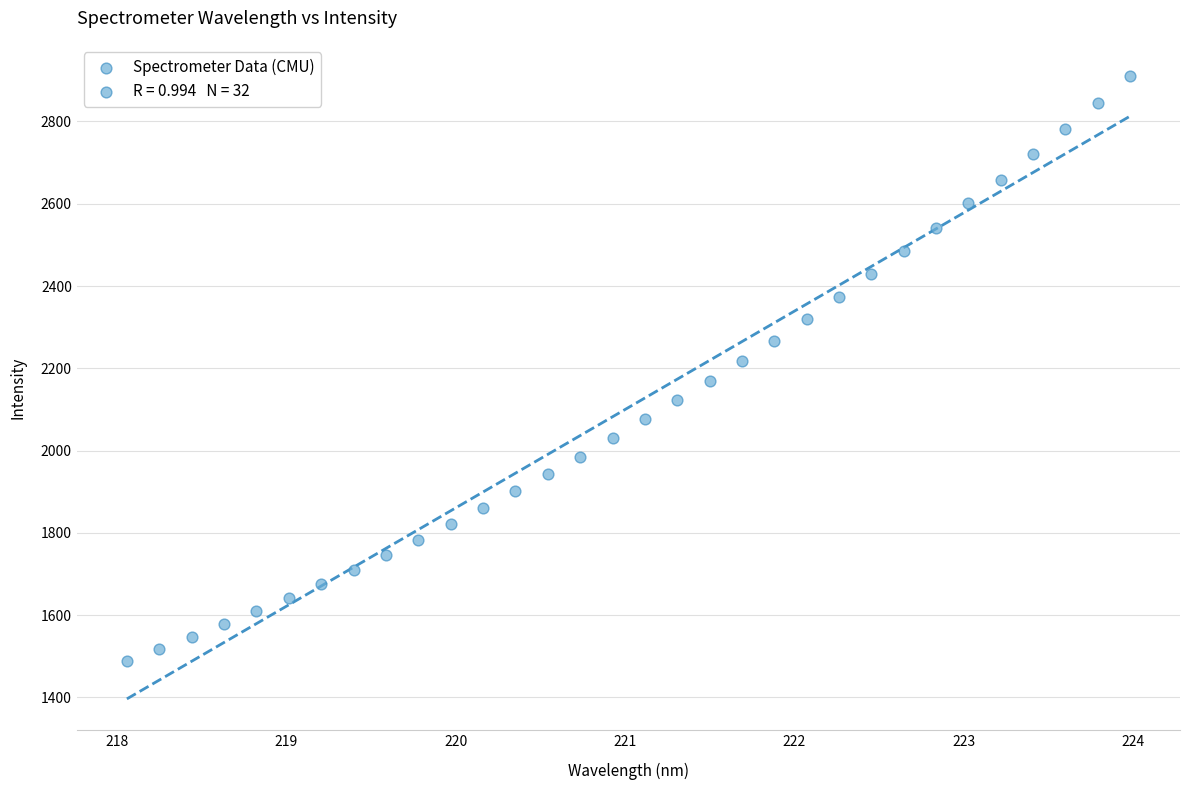

What is the range of X values (max minus min)?

5.9